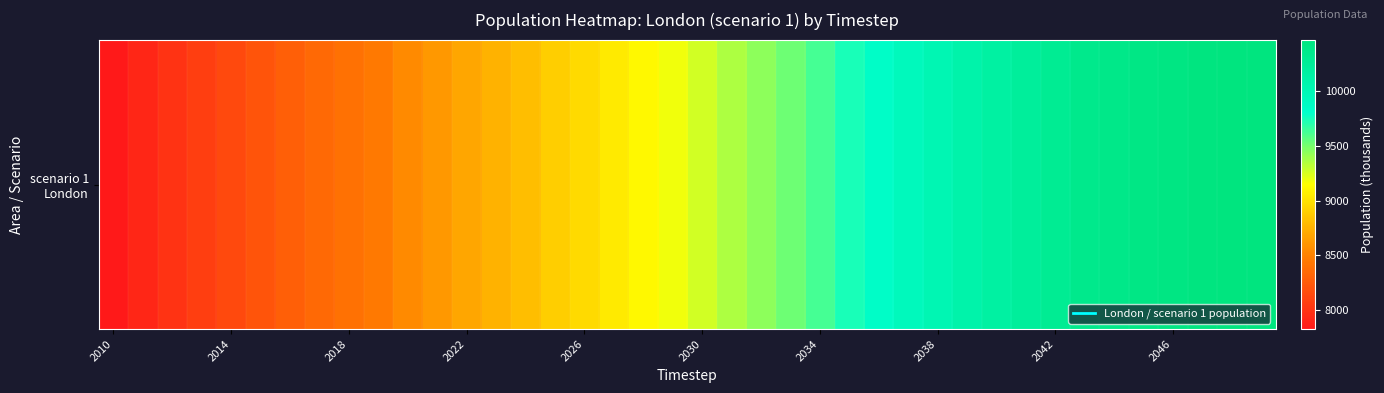

Reading left to right, transcribe all the data shown in this chart.

7826.6	7913.2	7994.6	8072.4	8141.9	8216.6	8281.1	8343.1	8402.2	8452.1	8543.3	8616.8	8685.0	8744.5	8807.3	8889.4	8959.8	9043.3	9109.5	9181.7	9268.7	9357.8	9440.5	9526.1	9630.0	9737.9	9838.6	9931.5	10017.4	10094.6	10163.0	10227.9	10287.7	10344.1	10380.9	10405.5	10427.2	10446.3	10461.3	10466.4